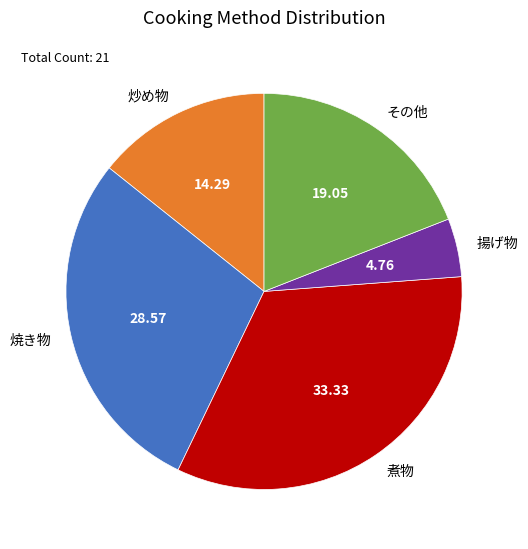

Which slice is the largest?

煮物